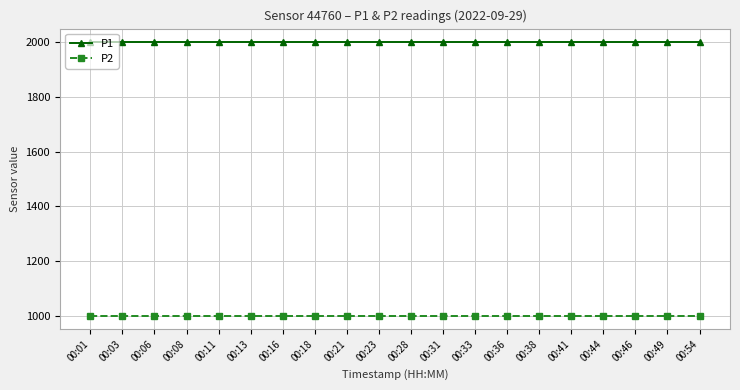

What is the approximate value of P1 at 00:06?

1999.9